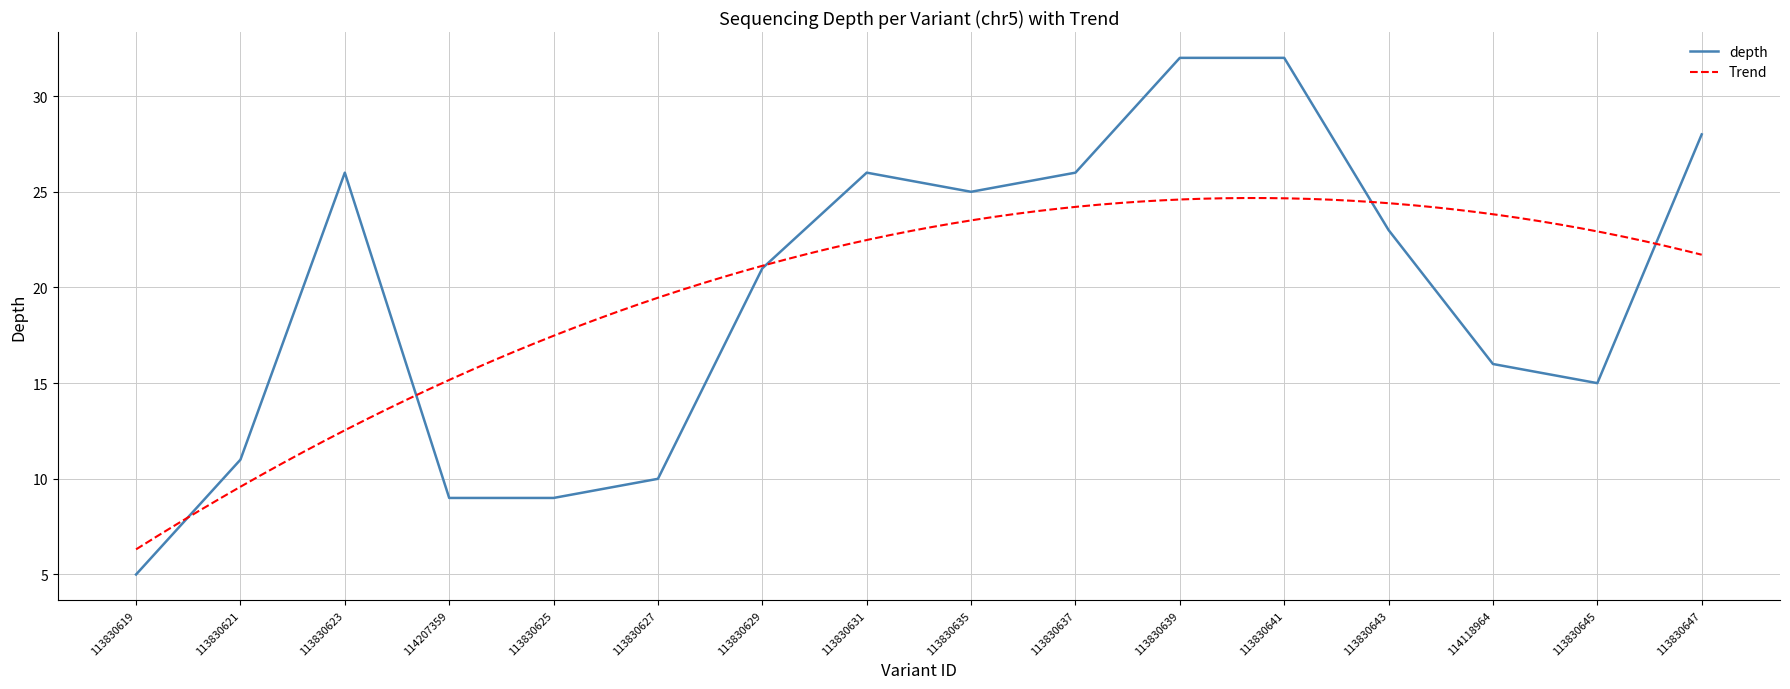

What position from the left is 113830641?

12